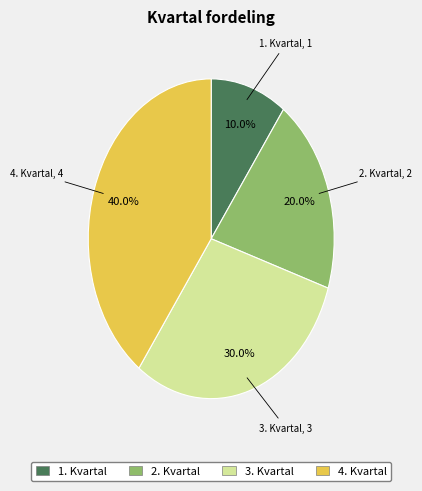

What percentage is NOT represented by 2. Kvartal?

80.0%